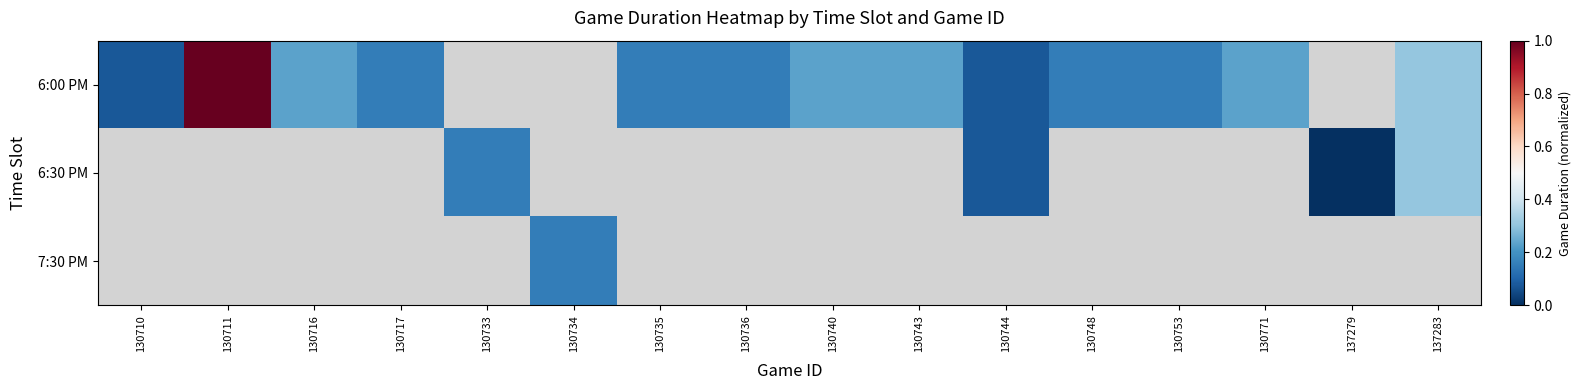

How many categories are shown in the chart?

16